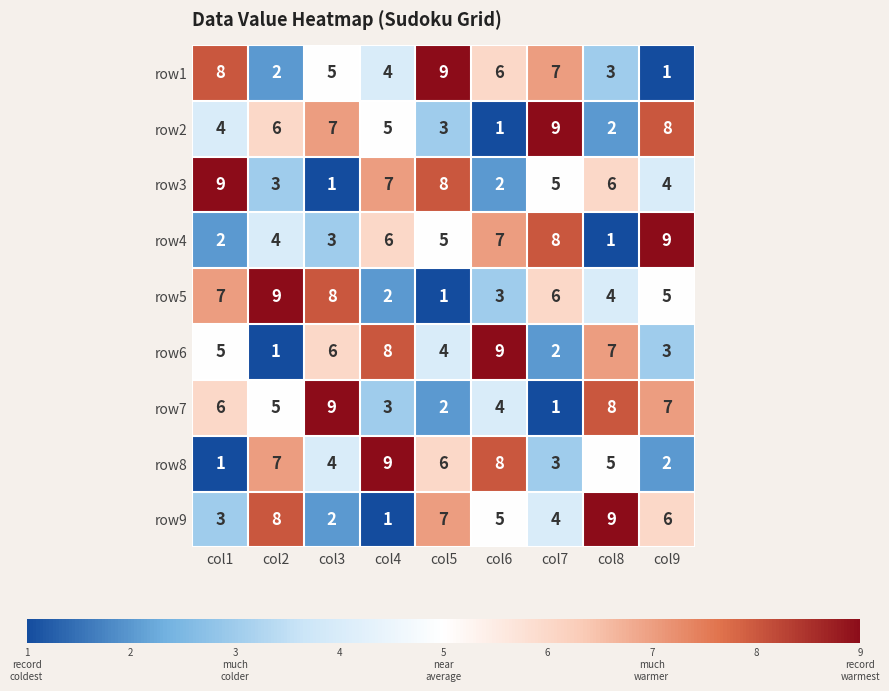

What is the difference between the highest and lowest values at col9?

8